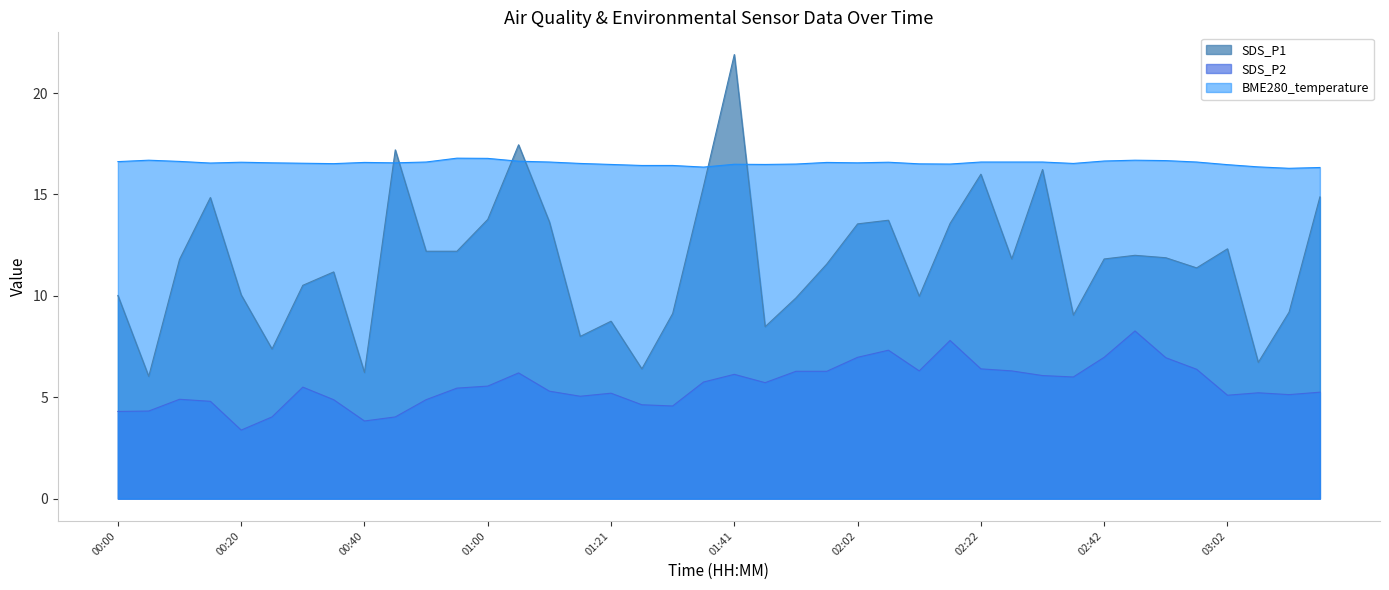

What are all the series names shown in the legend?

SDS_P1, SDS_P2, BME280_temperature